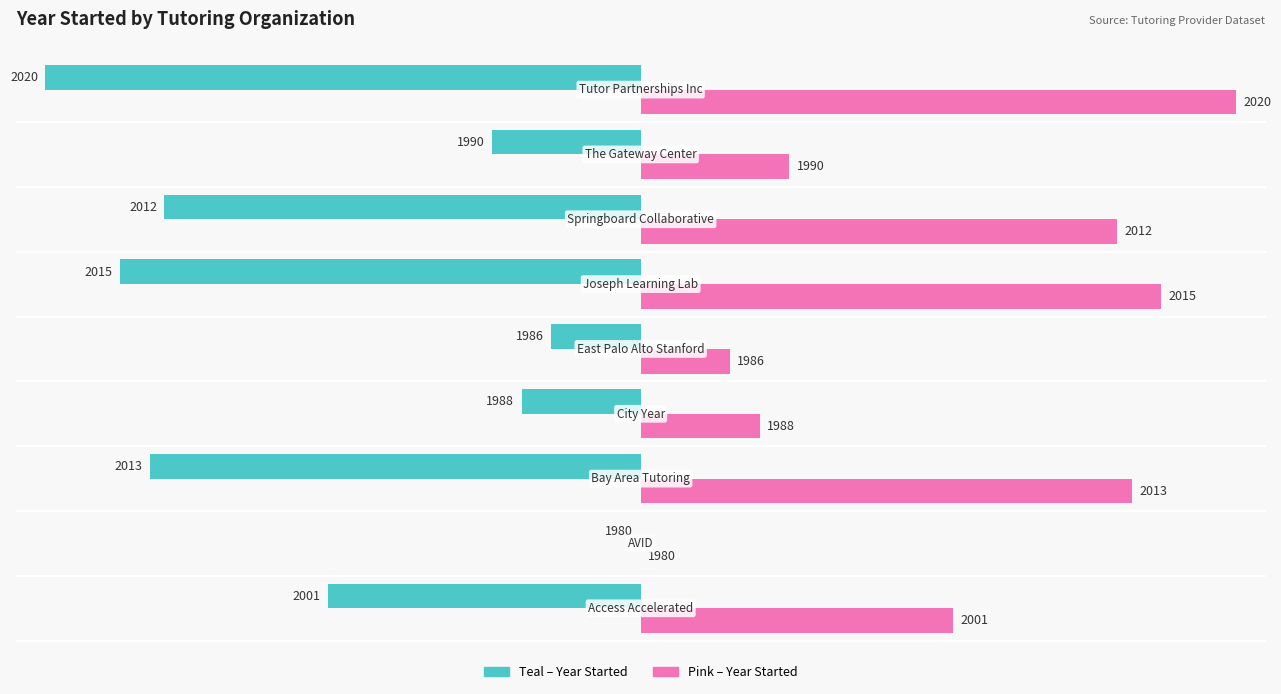

Are the bars grouped side by side (vs. stacked)?

Yes